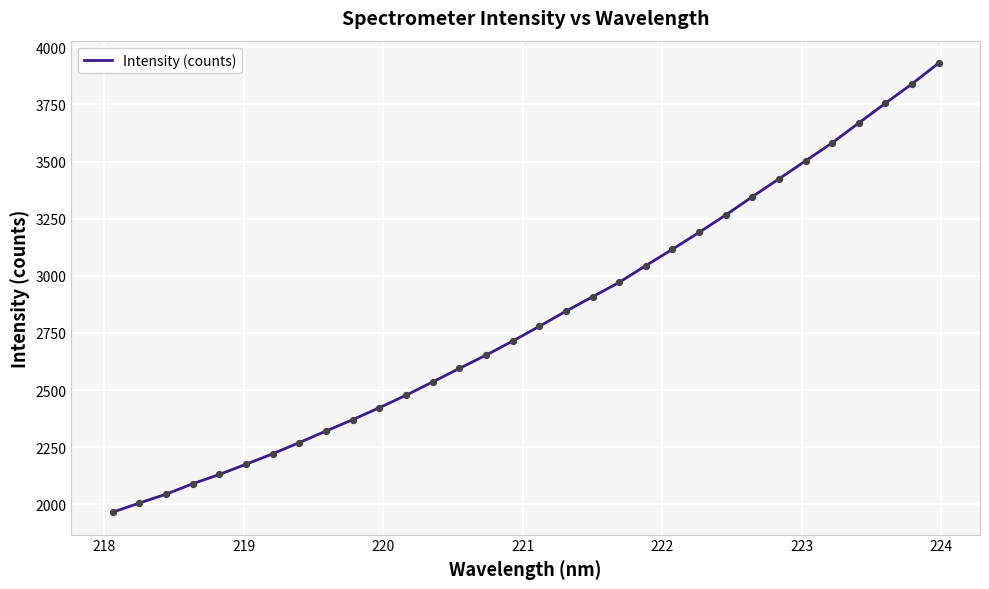

What is the difference between the maximum and minimum values?

1965.1